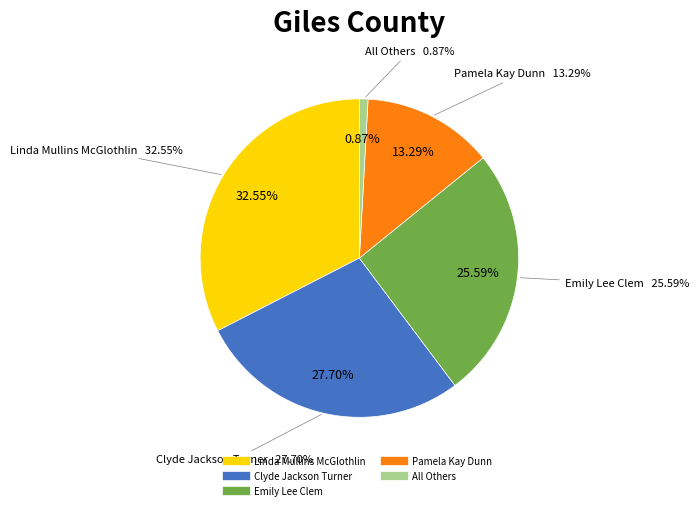

Count the number of slices in the pie.

5